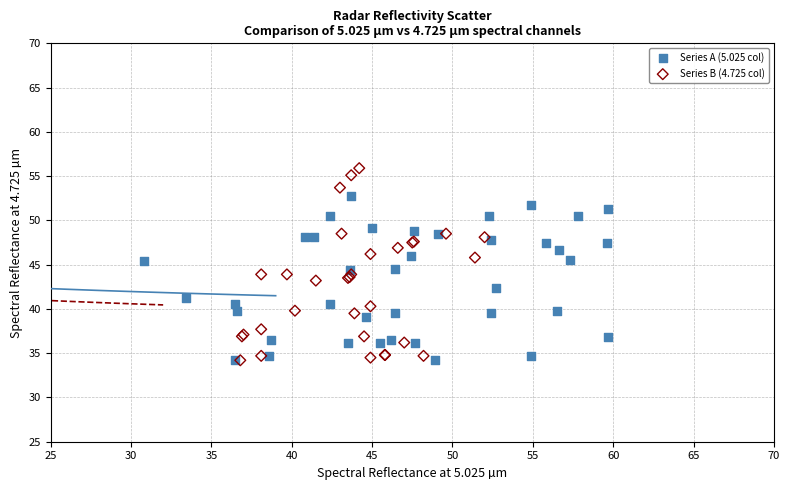

Which series reaches the maximum Y coordinate?

Series B (4.725 col)